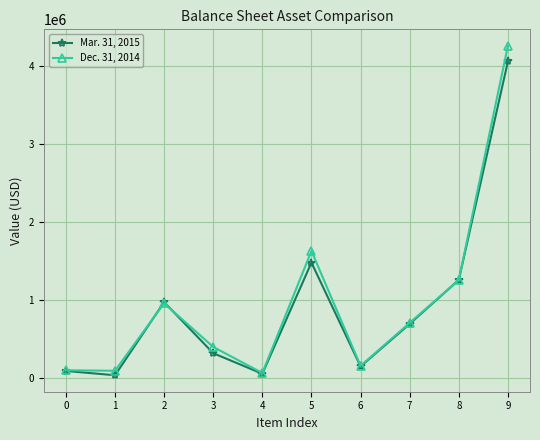

What is the total value across all series at 8?

2520074